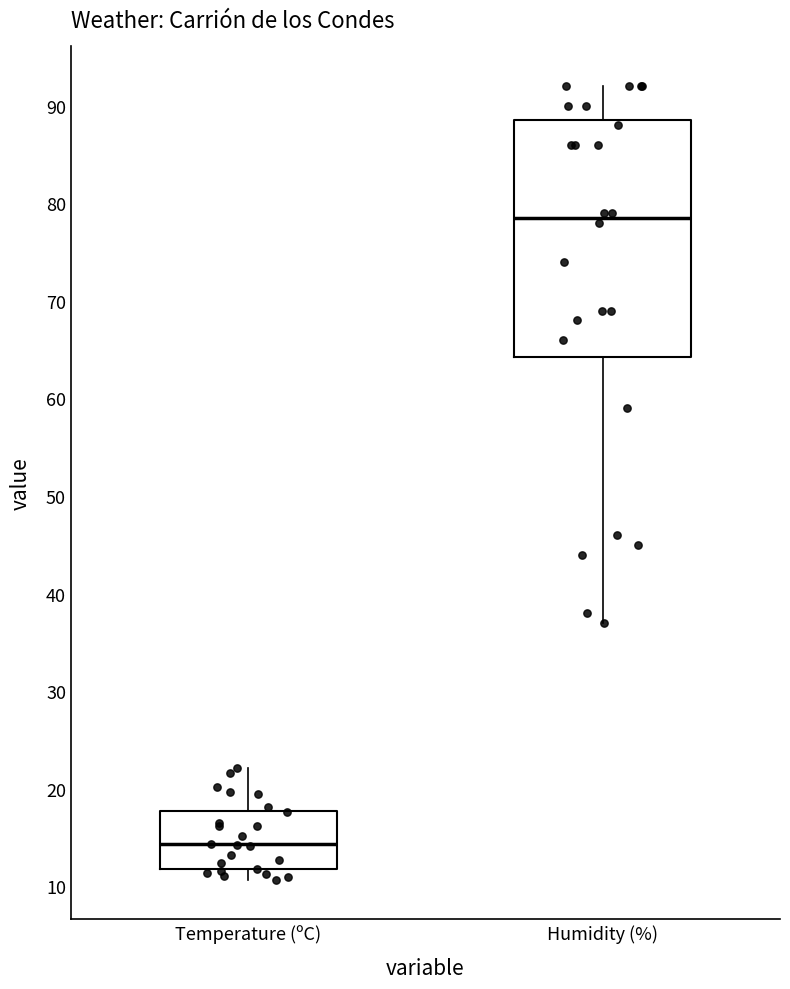

Comparing the boxes themselves (not the whiskers), which one is the tallest?

Humidity (%)